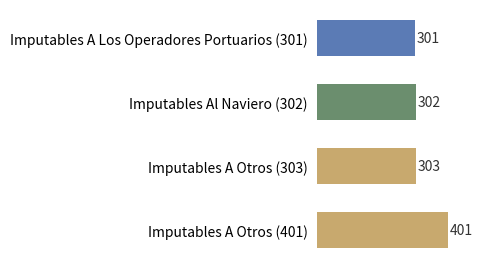

Is it true that the value at Imputables Al Naviero (302) is 302?

True